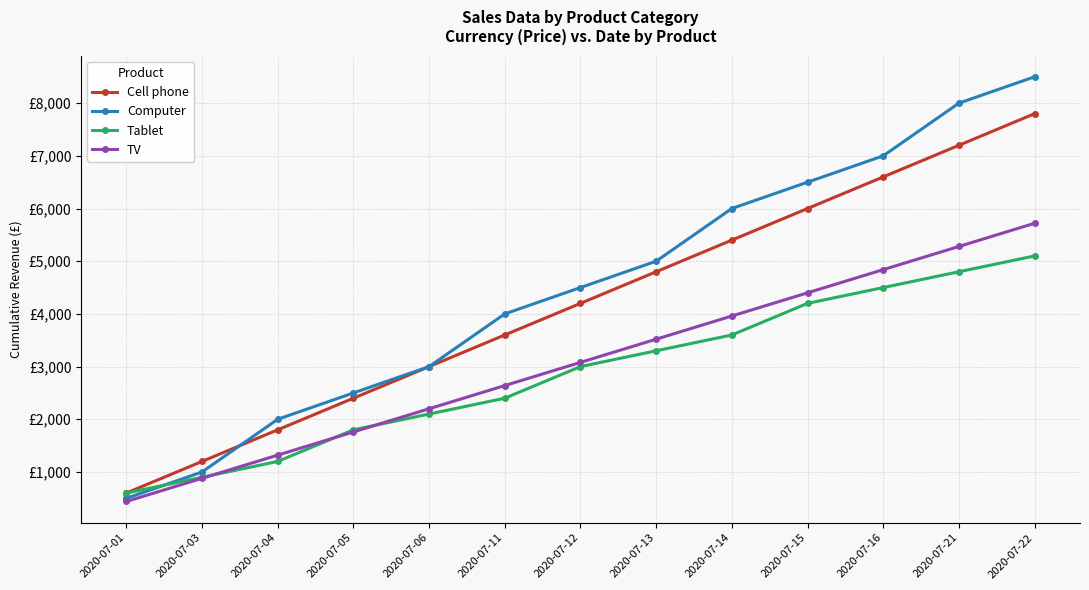

True or false: Computer and TV intersect in this chart.

False